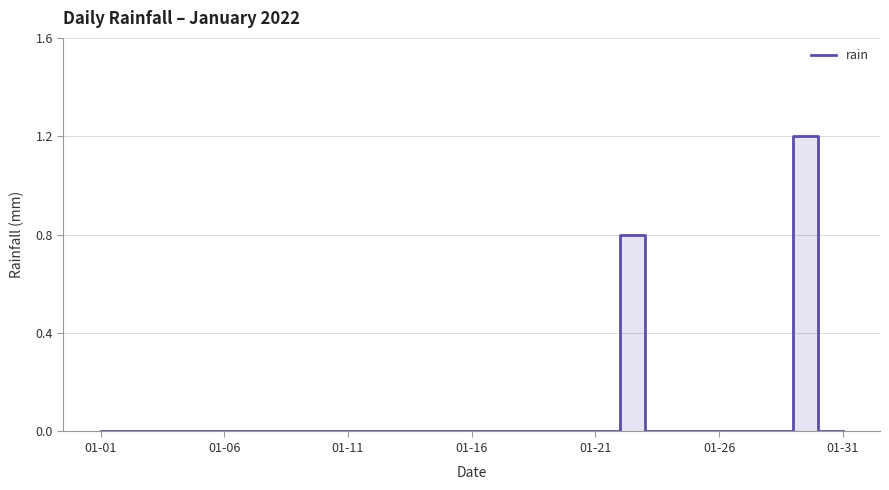

What is the maximum value shown in the chart?

1.2